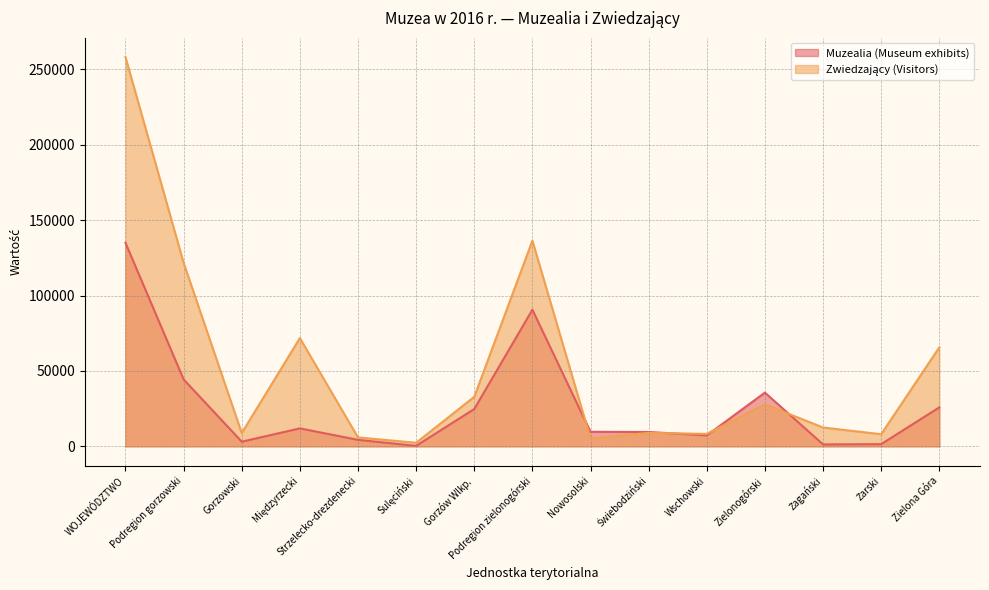

Which label corresponds to the smallest value in the chart?

Sulęciński